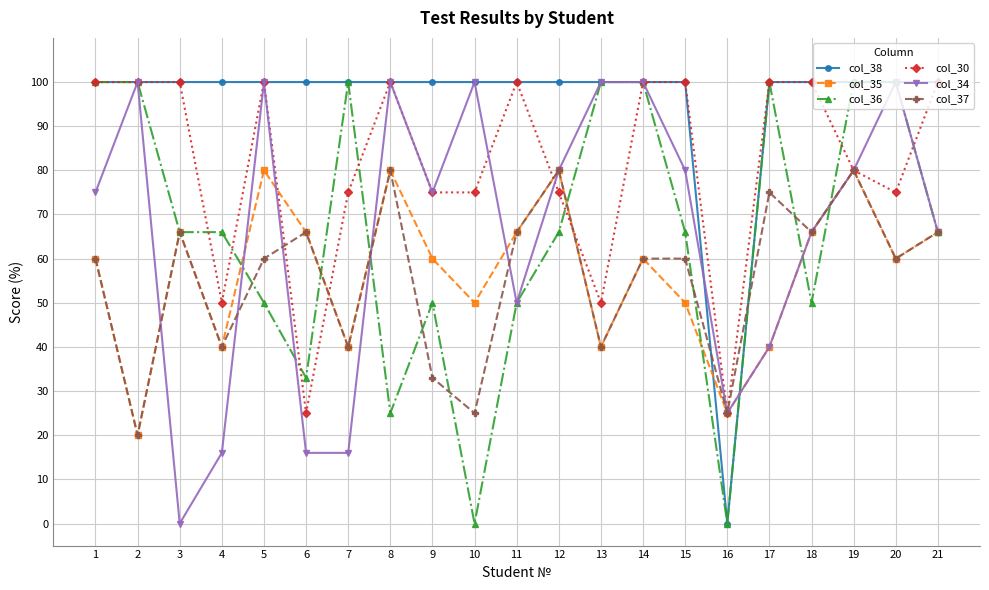

Does the chart have visible grid lines?

Yes